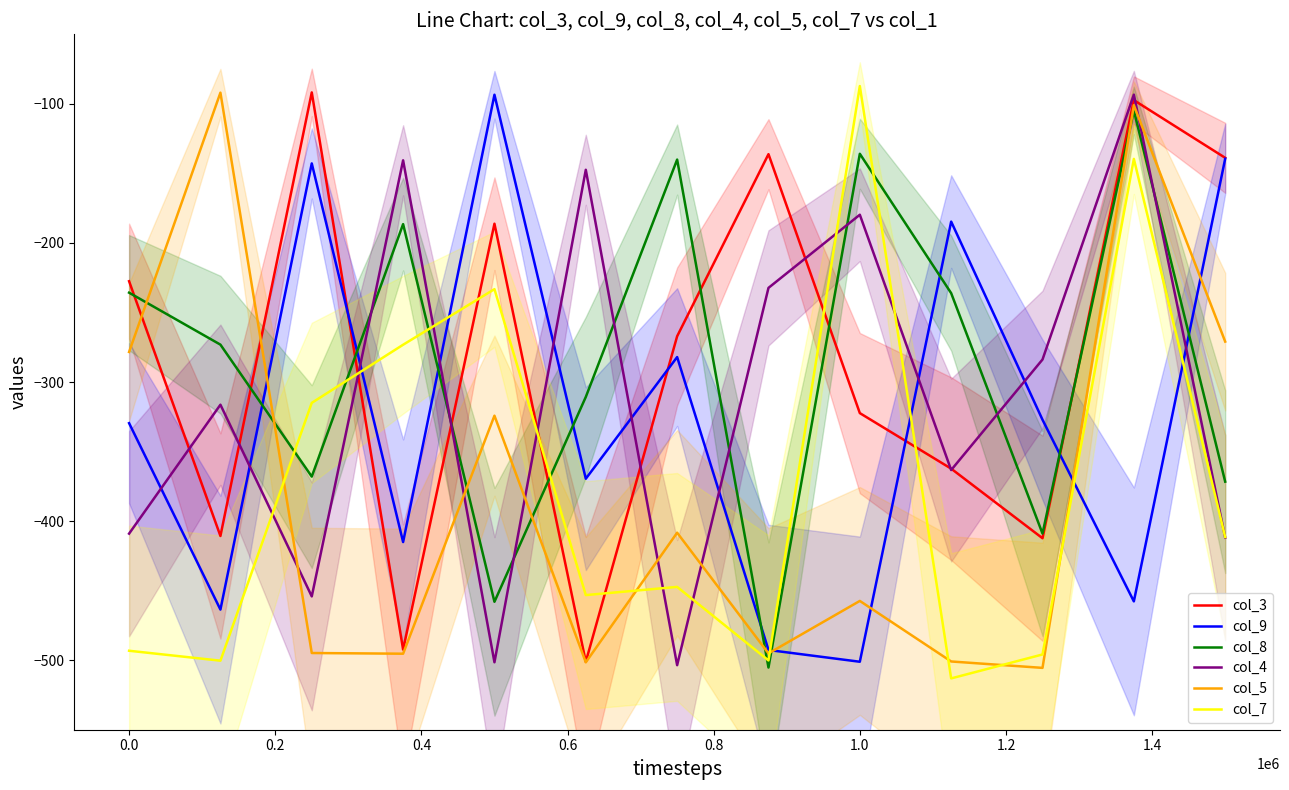

What is the average value of the col_4 series?

-310.5